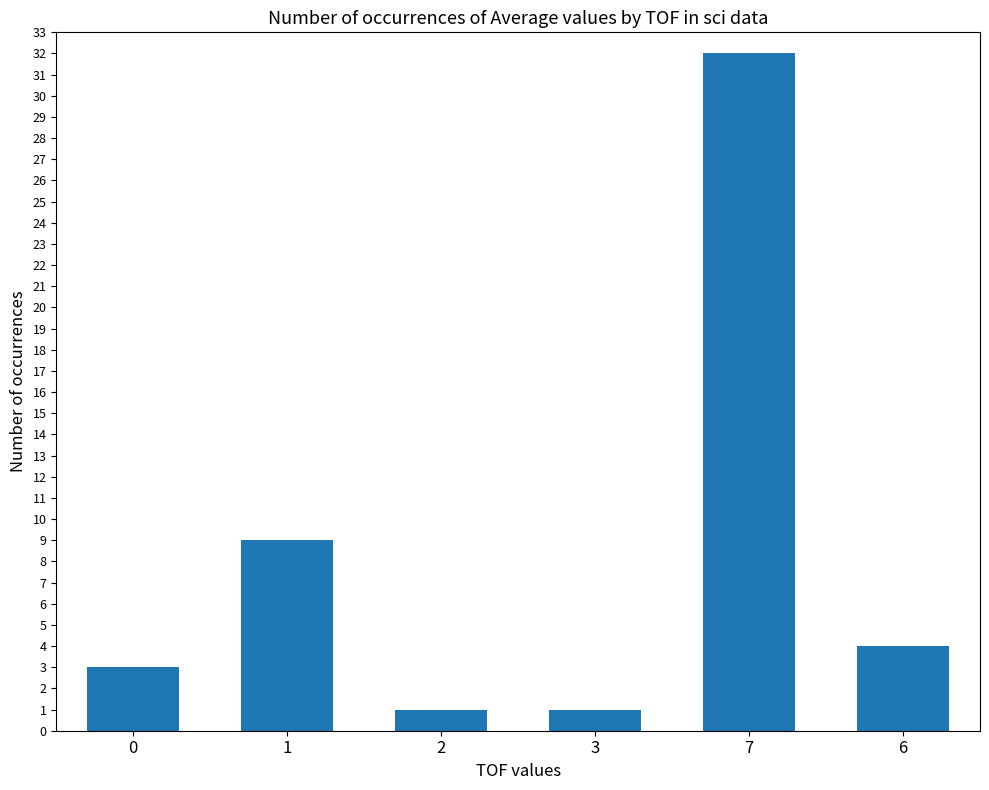

How many bars are there in total?

6